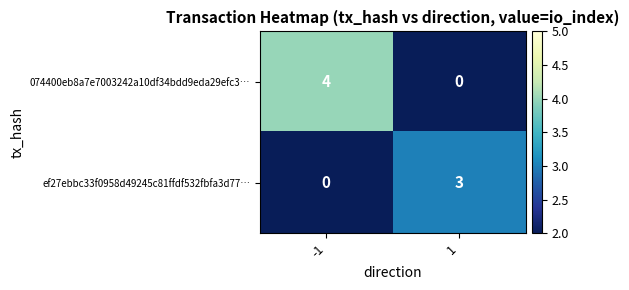

What is the difference between the highest and lowest values at -1?

4